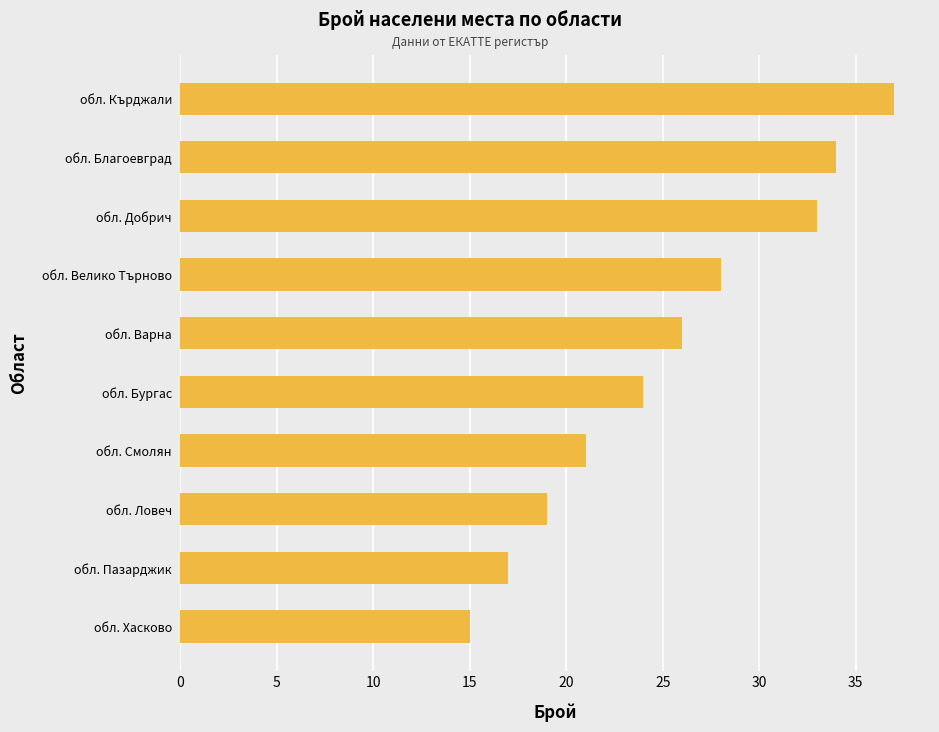

Are the bars grouped side by side (vs. stacked)?

No